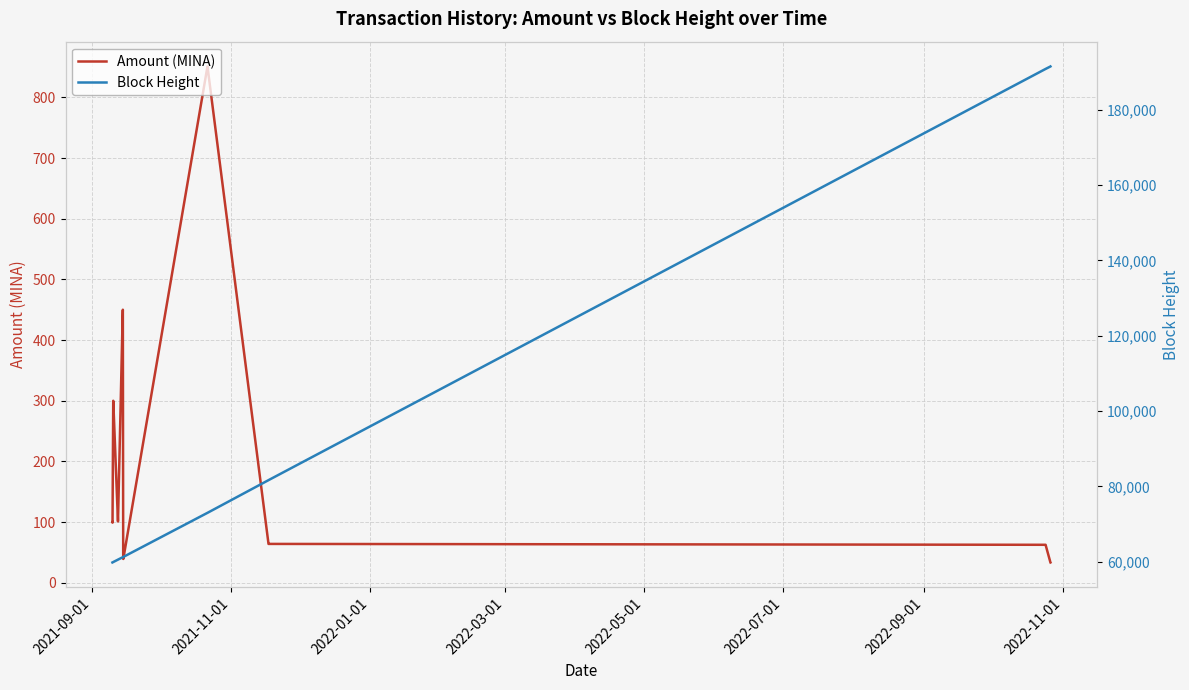

Reading right to left, list all the values displayed in this chart.

Amount (MINA): 33.4	33.5	62.4	62.5	64.0	64.0	851.0	851.0	39.2	39.2	450.0	450.0	101.0	101.0	299.9	299.9	99.0	100.0
Block Height: 191516.0	191510.0	190863.0	190858.0	81651.0	81643.0	72963.0	72961.0	61251.0	61237.0	61186.0	61182.0	60536.0	60533.0	59899.0	59890.0	59793.0	59781.0